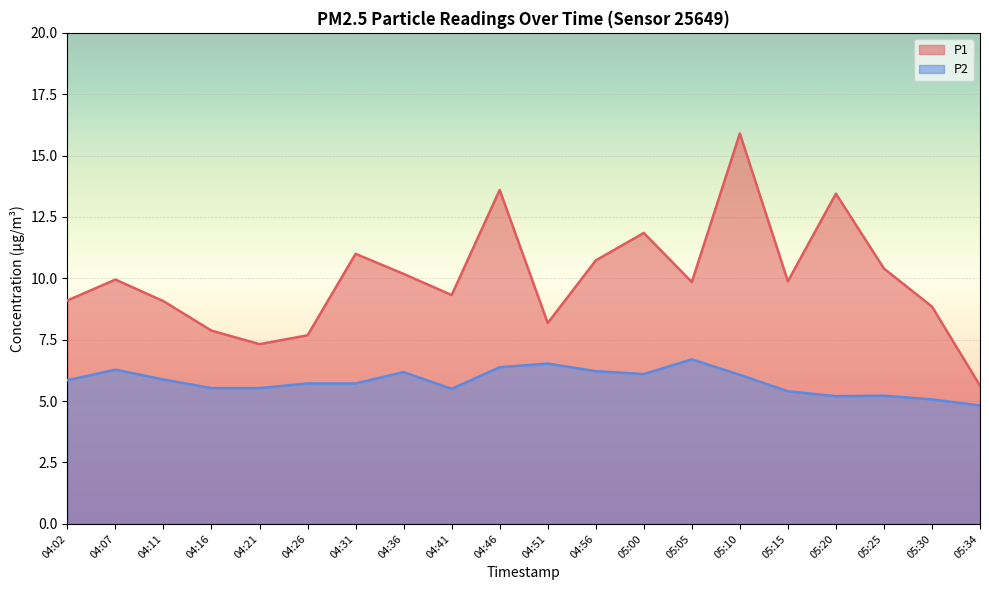

What is the sum of the P2 values at 05:30 and 05:10?

11.1